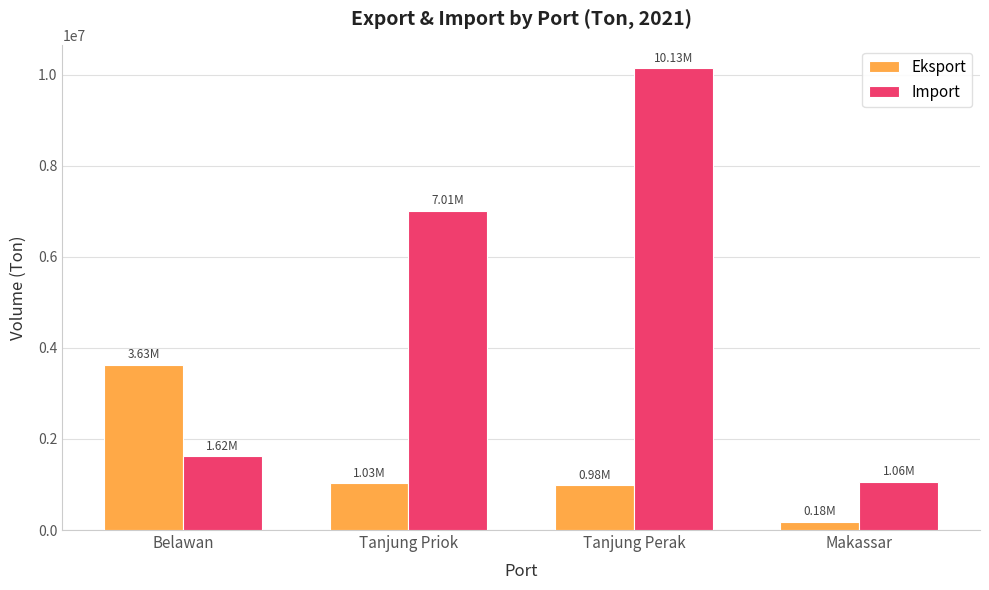

Reading right to left, what are all the values shown in this chart?

Eksport: Makassar=178687	Tanjung Perak=984944	Tanjung Priok=1027730	Belawan=3626818
Import: Makassar=1064336	Tanjung Perak=10132327	Tanjung Priok=7007082	Belawan=1619266